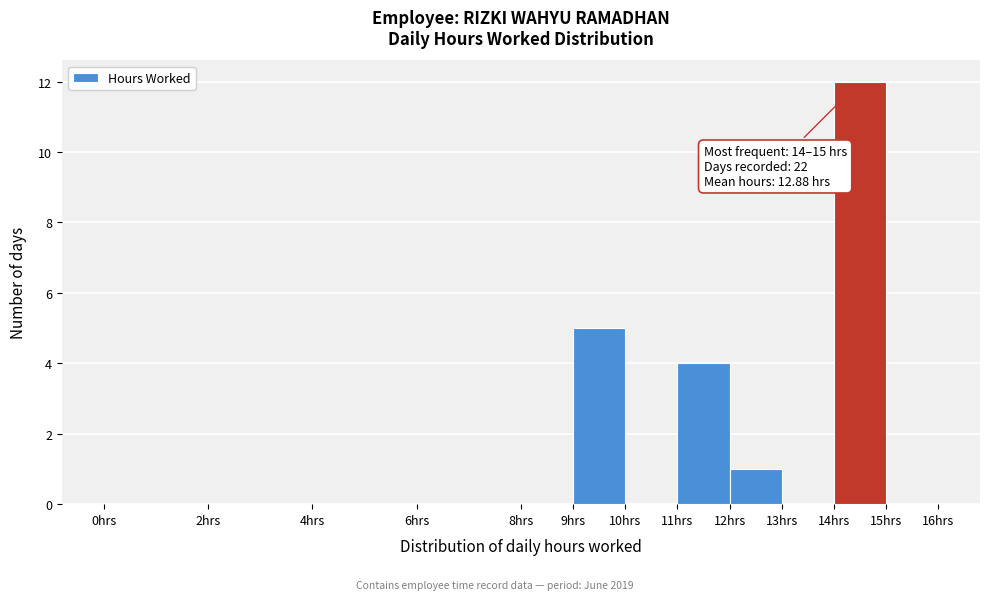

Over which range of the x-axis is the bar tallest?

14 to 15